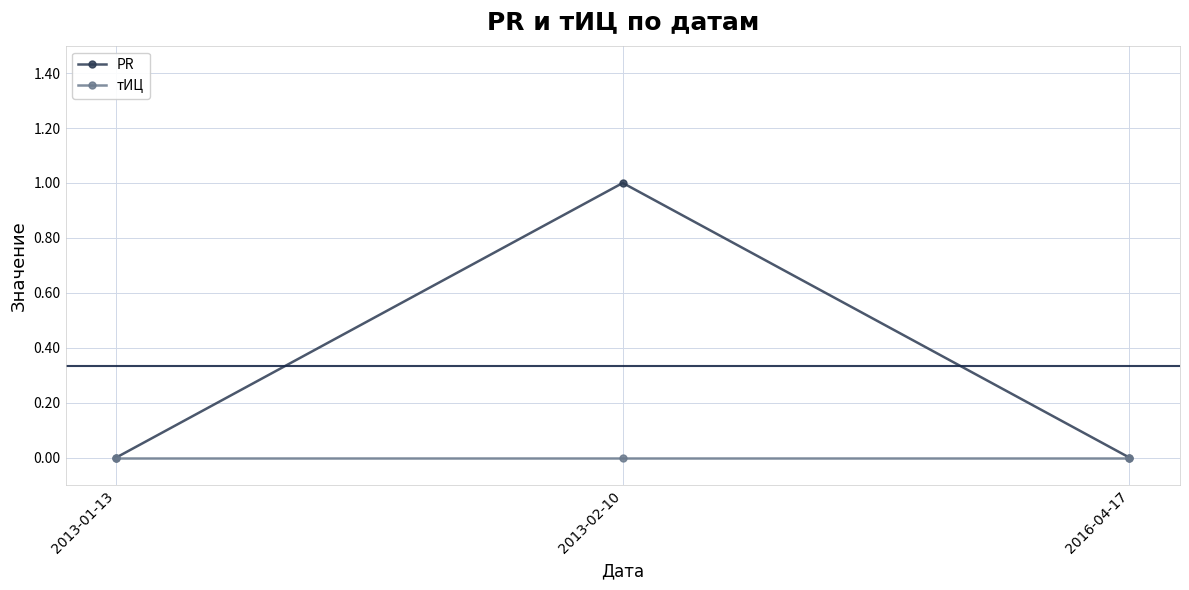

What are all the series names shown in the legend?

PR, тИЦ